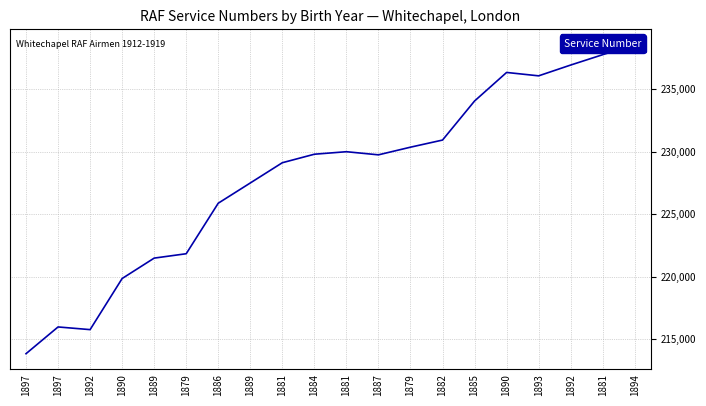

Where does the data first go above 229790?

1881